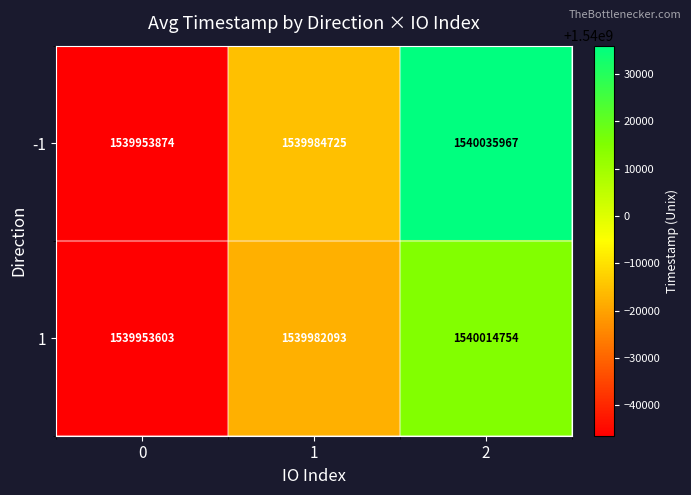

Count the 1 values in the range 1539953603 to 1540014754.

3